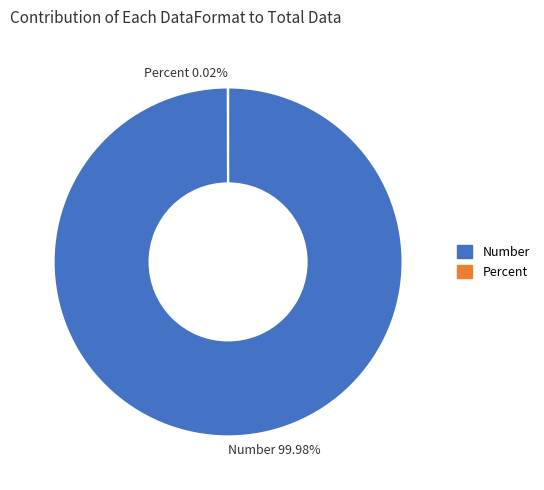

What percentage is the Number slice, to the nearest percent?

100%